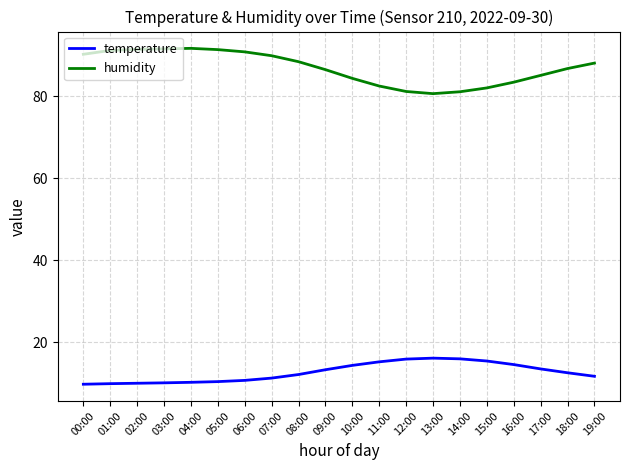

At how many categories does at least one series exceed 50?

20